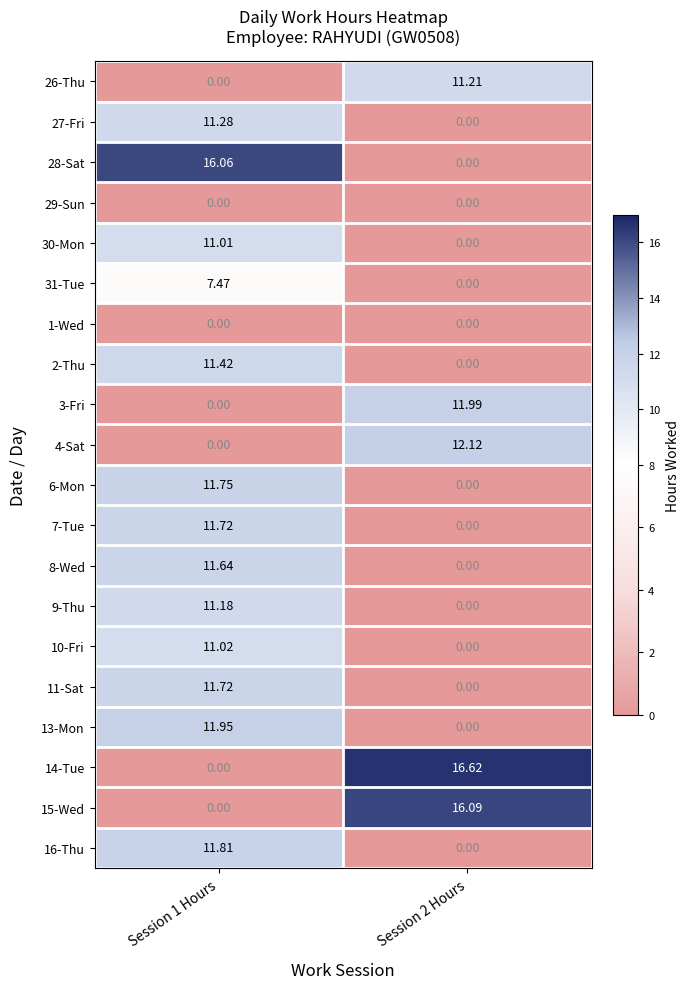

Is the value of 2-Thu at Session 1 Hours greater than the value of 10-Fri at Session 1 Hours?

Yes